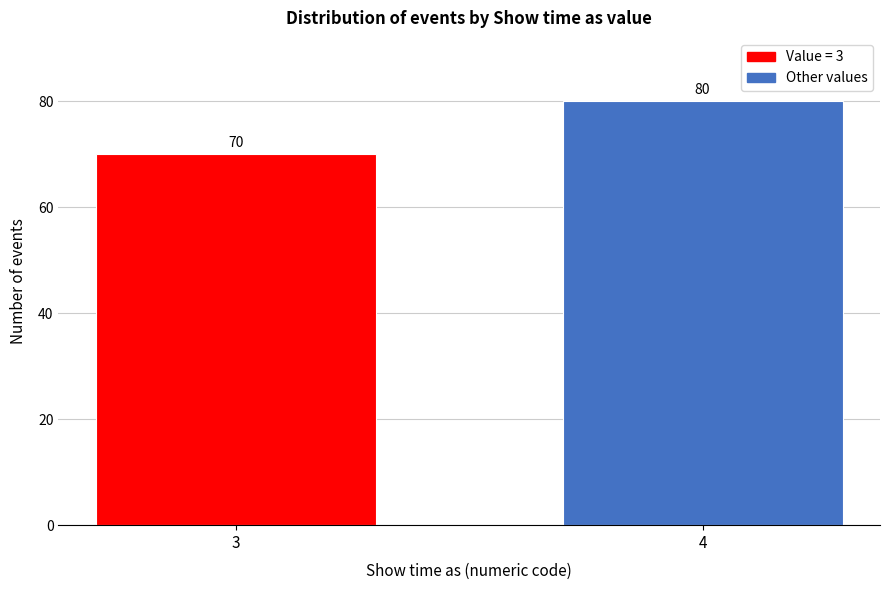

Reading left to right, extract all data points from this chart.

3=70	4=80